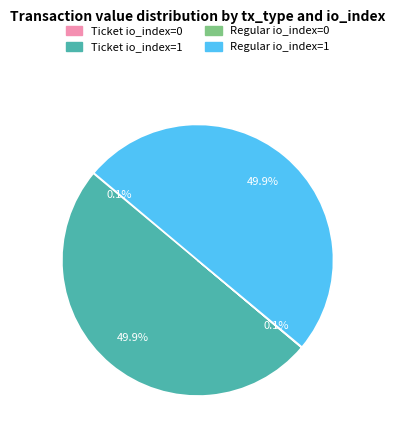

To the nearest percent, what is the difference between the largest and smallest slice percentages?

50%